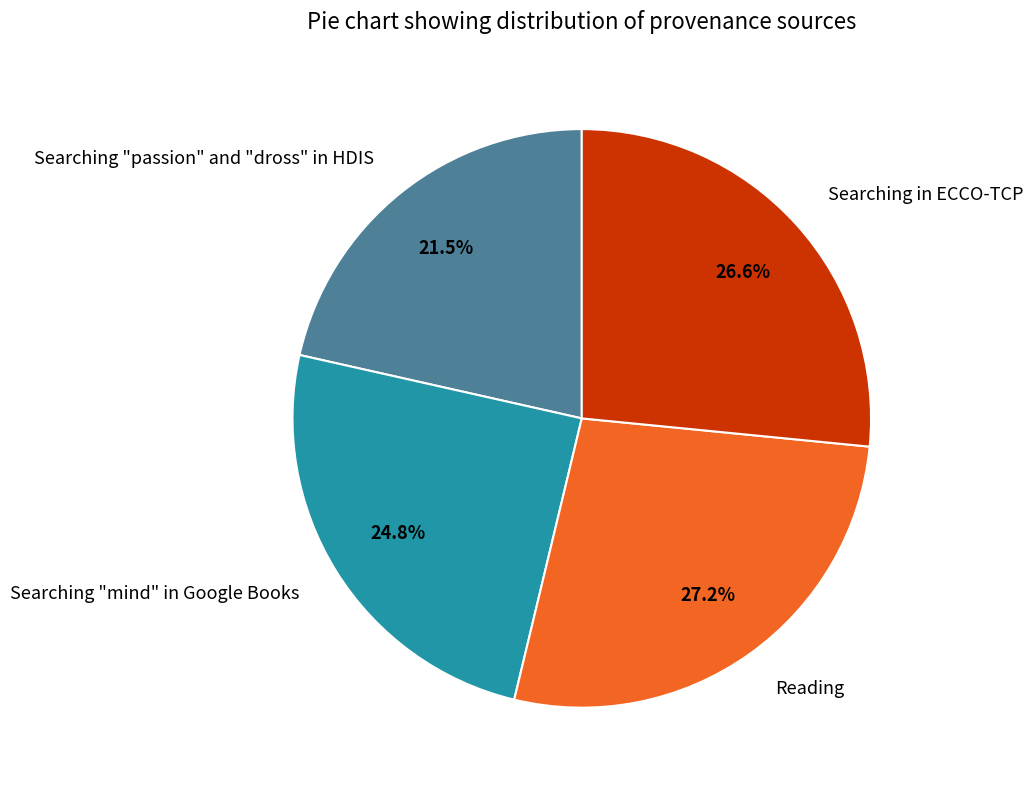

What is the largest slice in the pie chart?

Reading